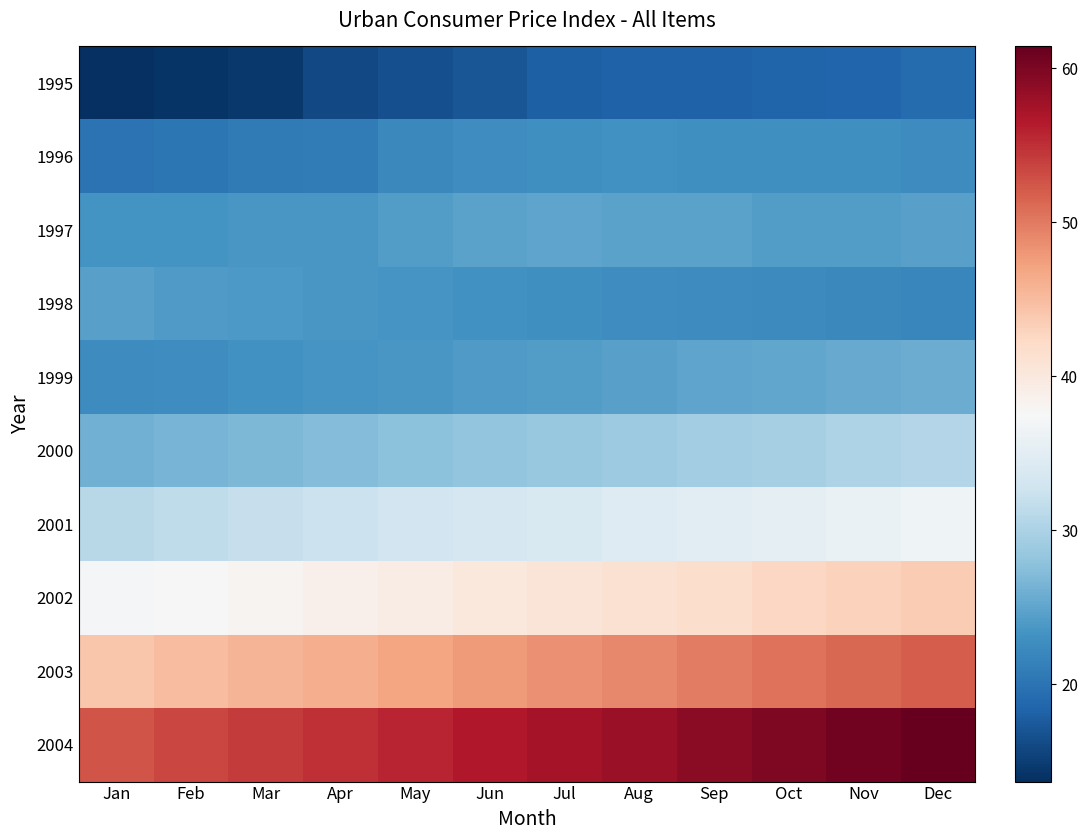

What is the minimum value shown in the chart?

13.7